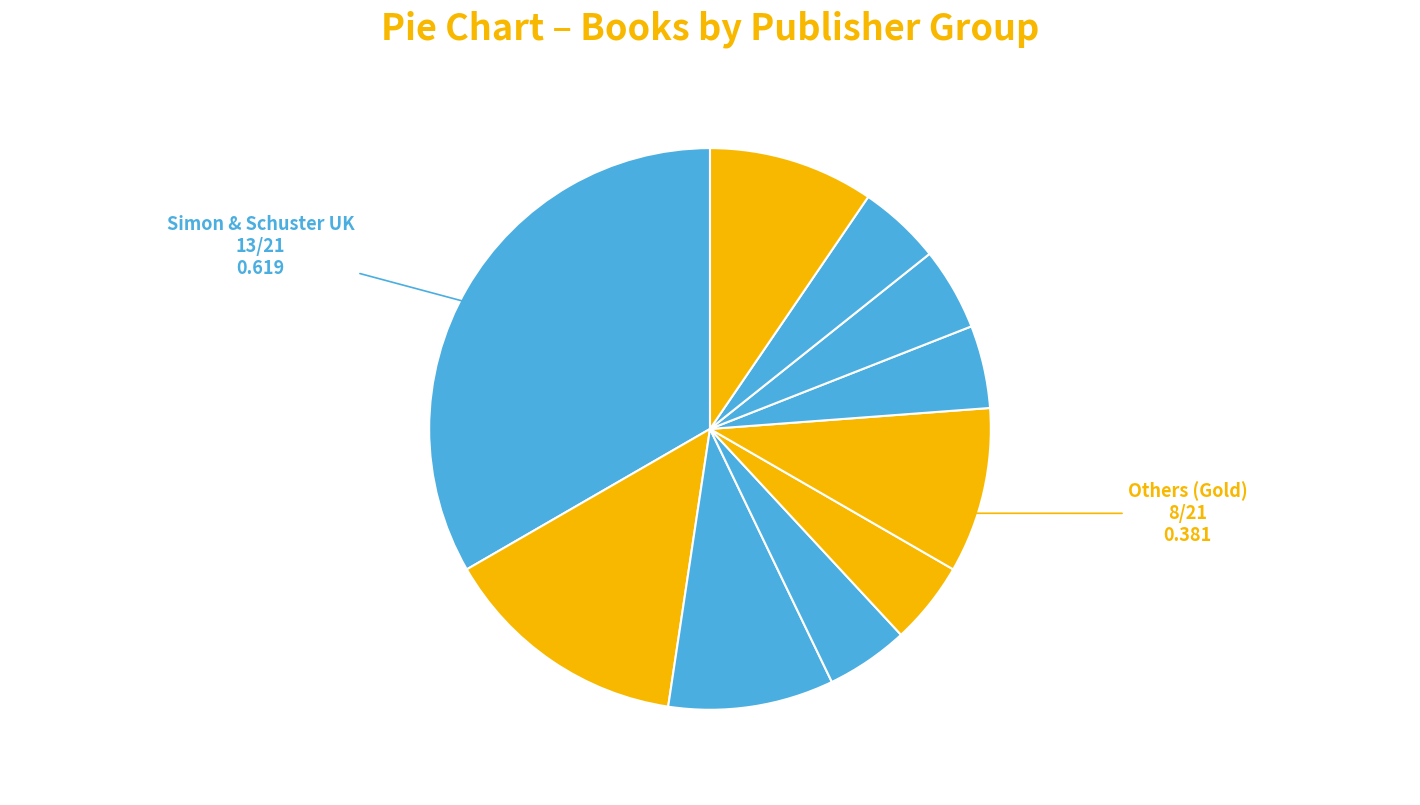

Is there a majority slice in this chart?

No